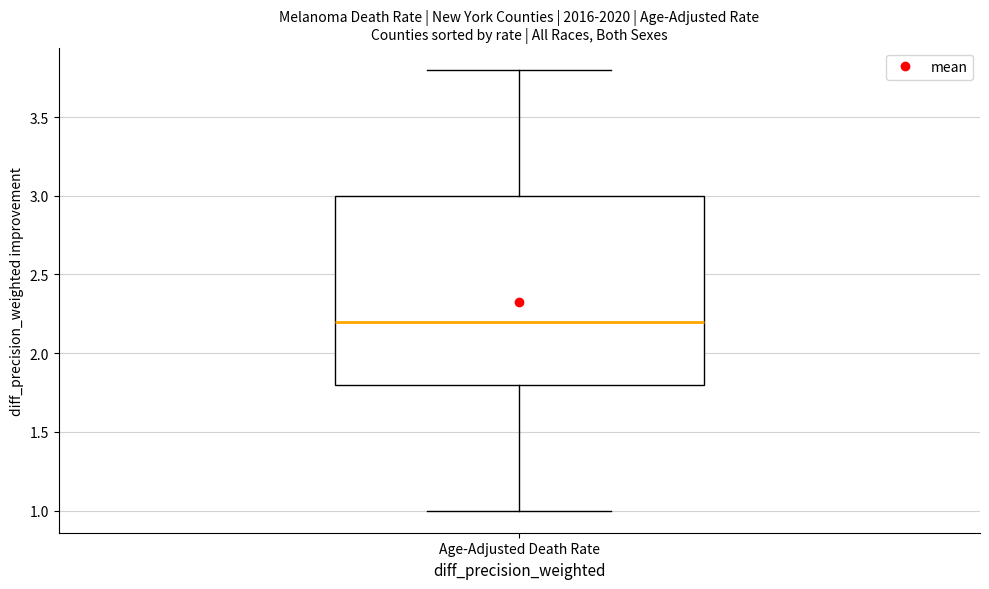

Transcribe this box plot: give where the median line is, the range the box spans, and where the two whiskers end, as read against the y-axis. The values are not printed on the chart, so give them approximately, as read against the axis.

median 2.2, box 1.8 to 3.0, whiskers 1.0 to 3.8